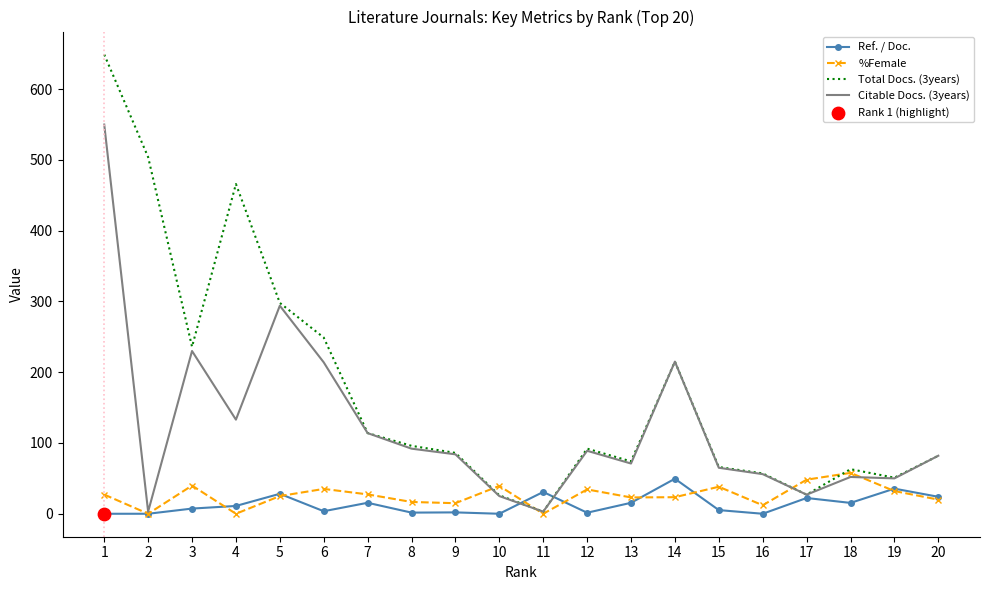

Is the value of Total Docs. (3years) at 17 greater than the value of %Female at 2?

Yes